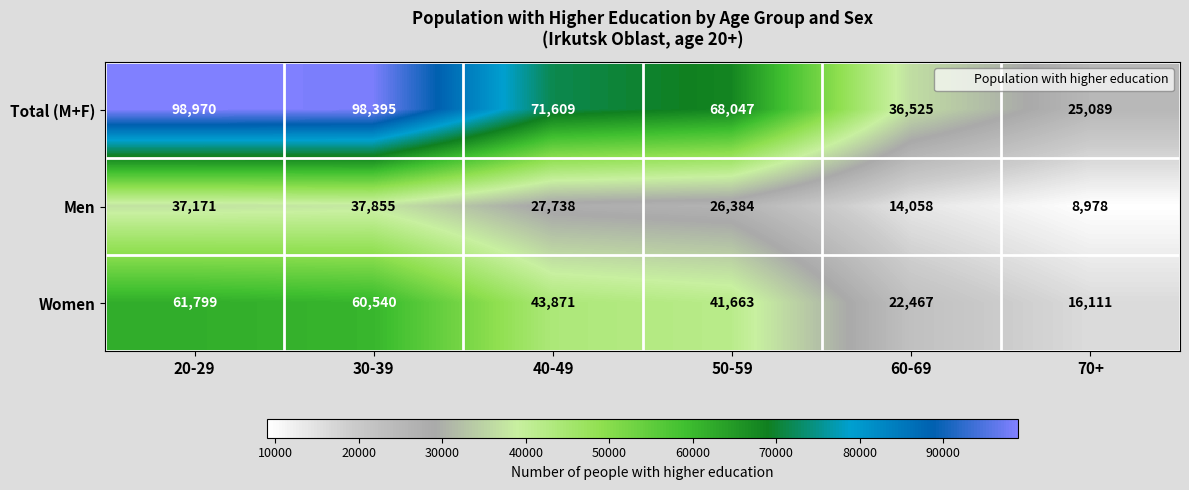

The value of Women at 50-59 is 41663. True or false?

True